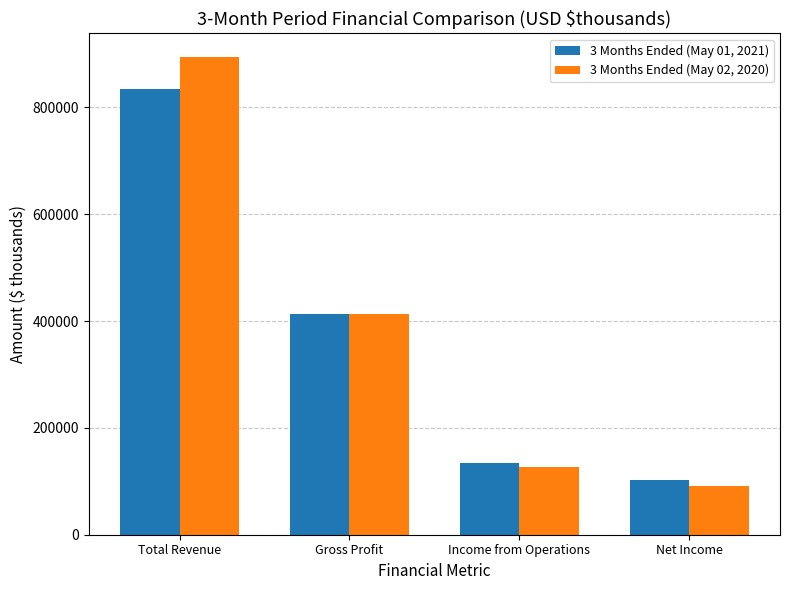

How many data points in 3 Months Ended (May 01, 2021) are less than 412419?

2